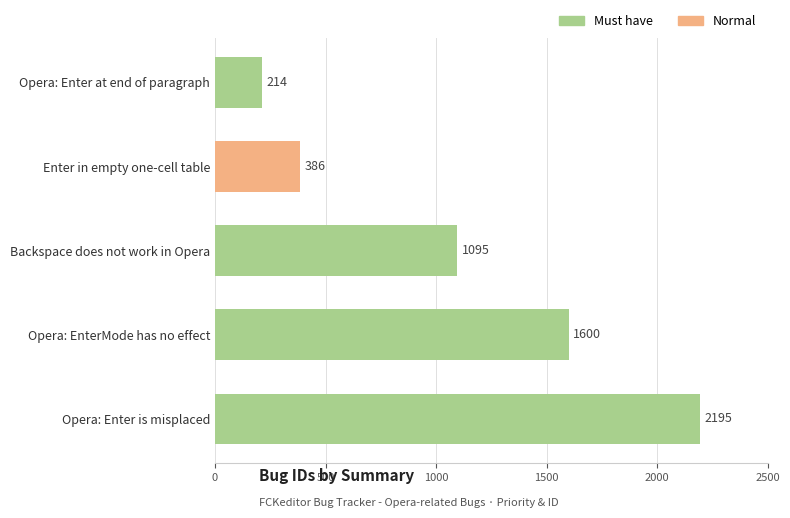

What position from the left is Opera: Enter is misplaced?

5